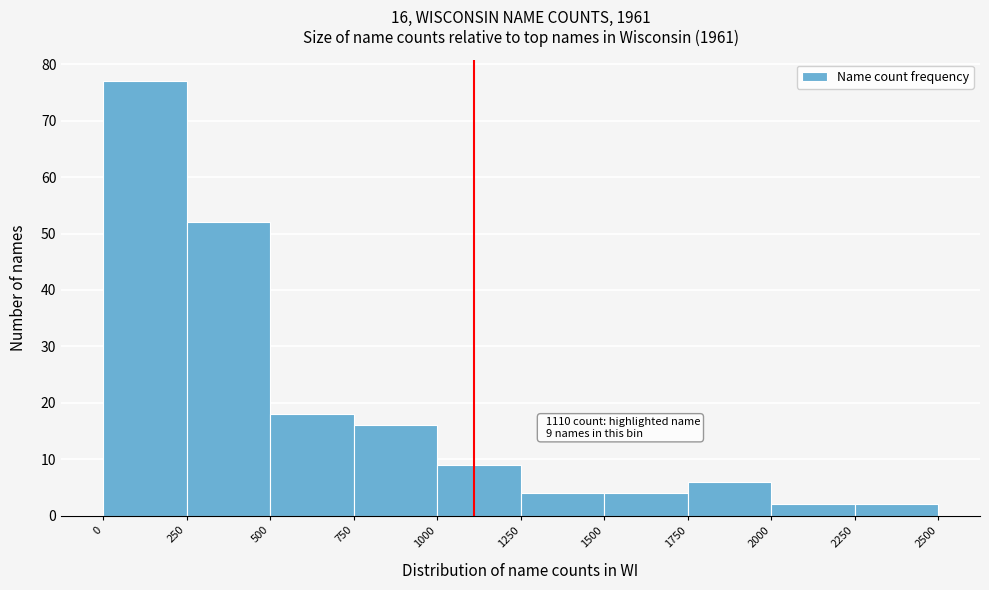

Which range on the x-axis has the tallest bar?

0 to 250